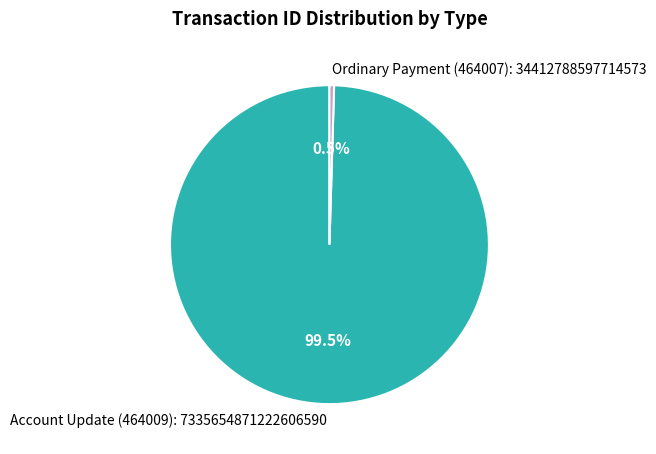

The Ordinary Payment (464007) slice represents 8% of the pie. True or false?

False